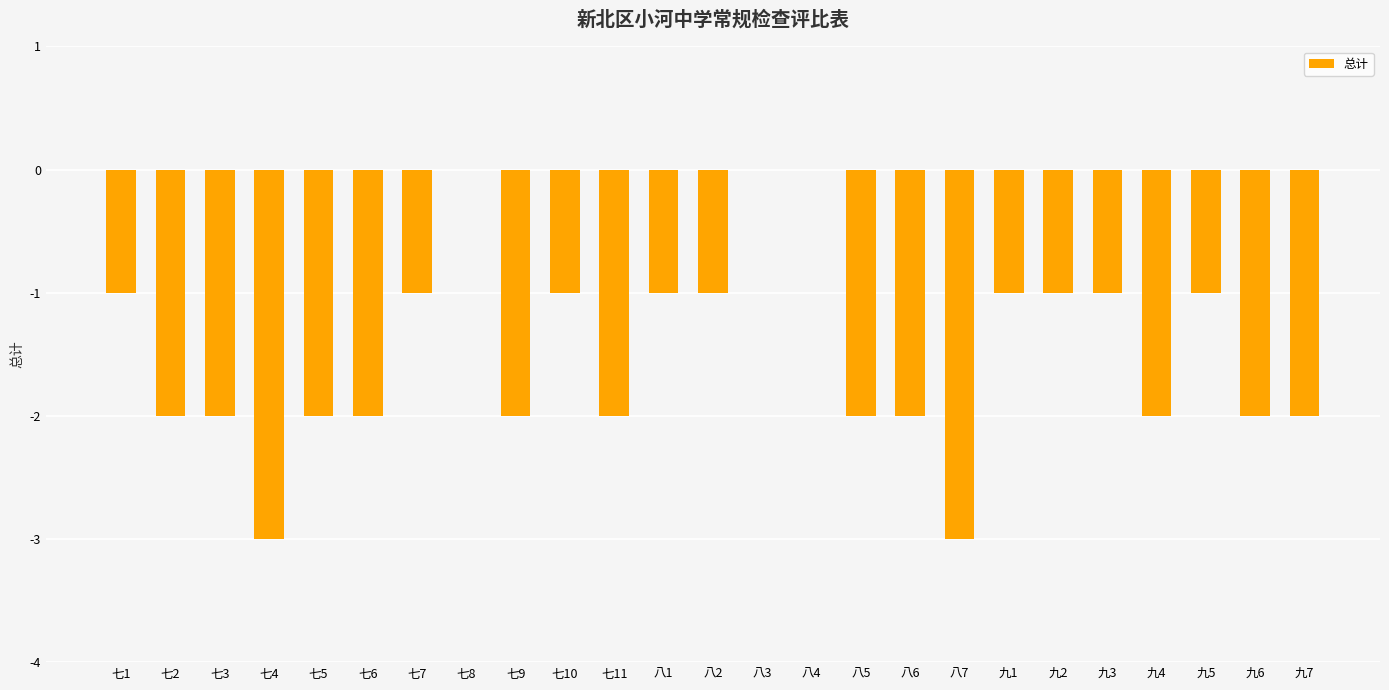

What is the sum of all values?

-37